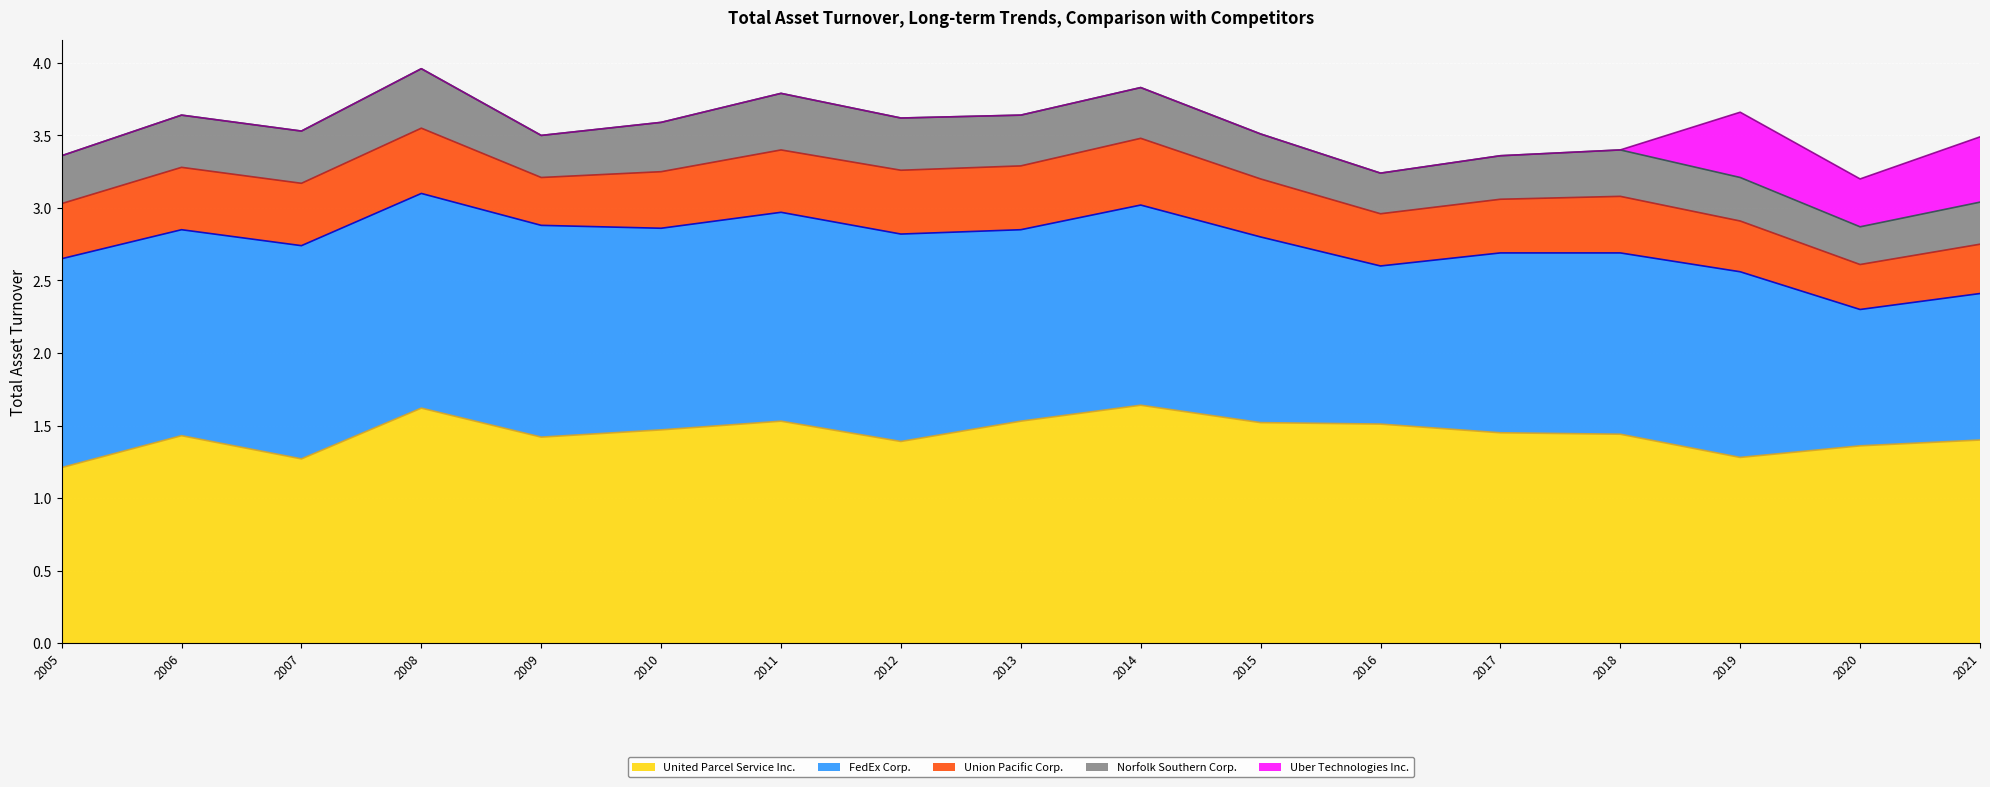

The value of Norfolk Southern Corp. at 2012 is 0.2. True or false?

False